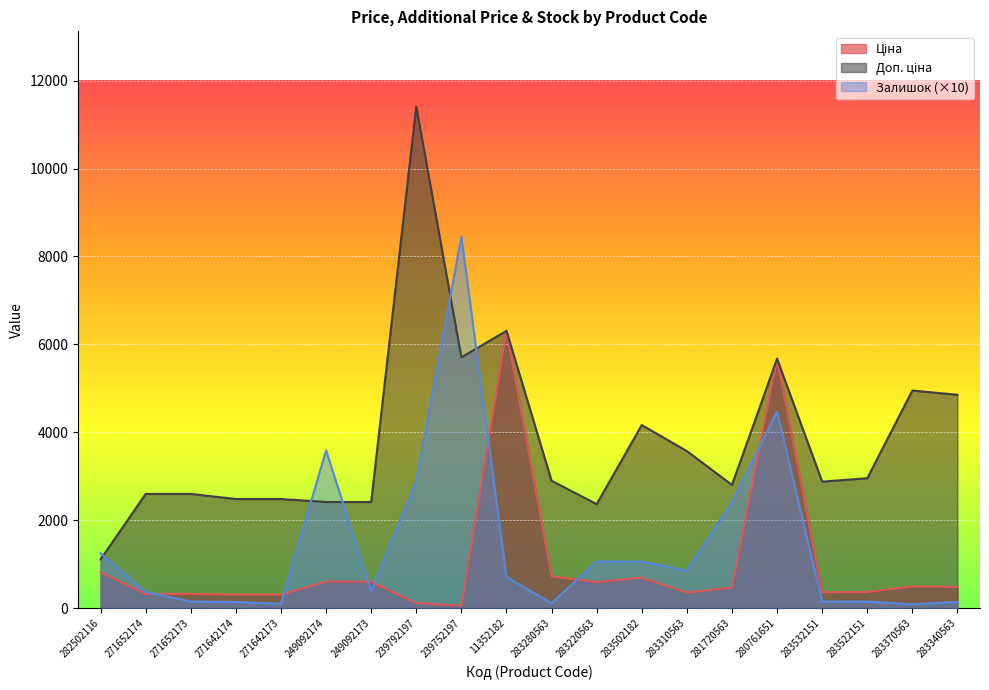

What is the maximum value shown in the chart?

11410.0